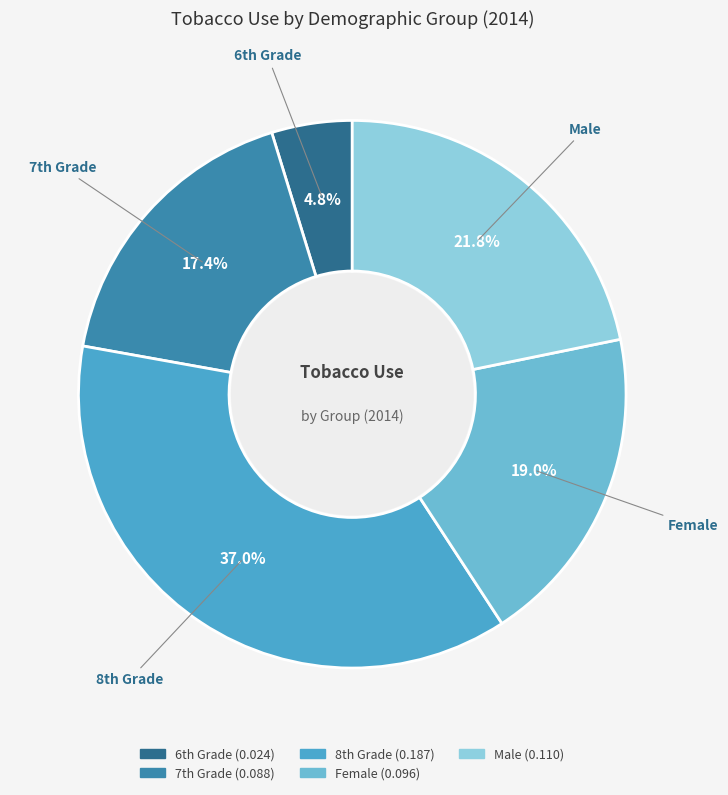

How many slices are in this pie chart?

5